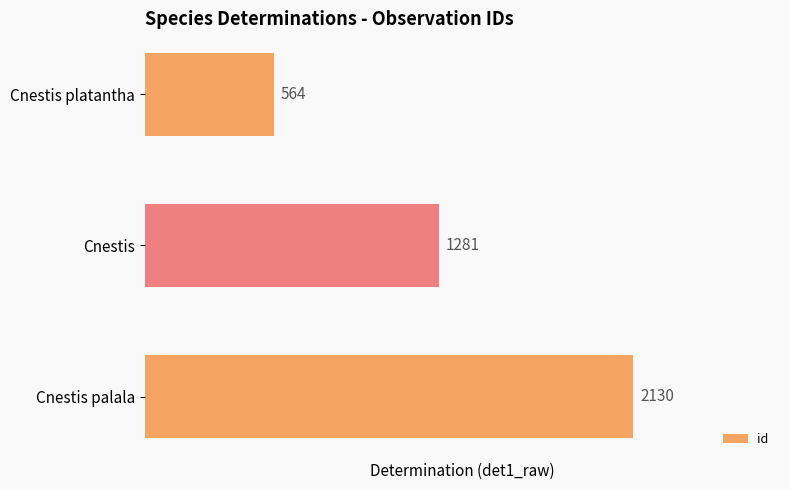

Approximately how many times larger is the value at Cnestis compared to Cnestis palala?

0.6